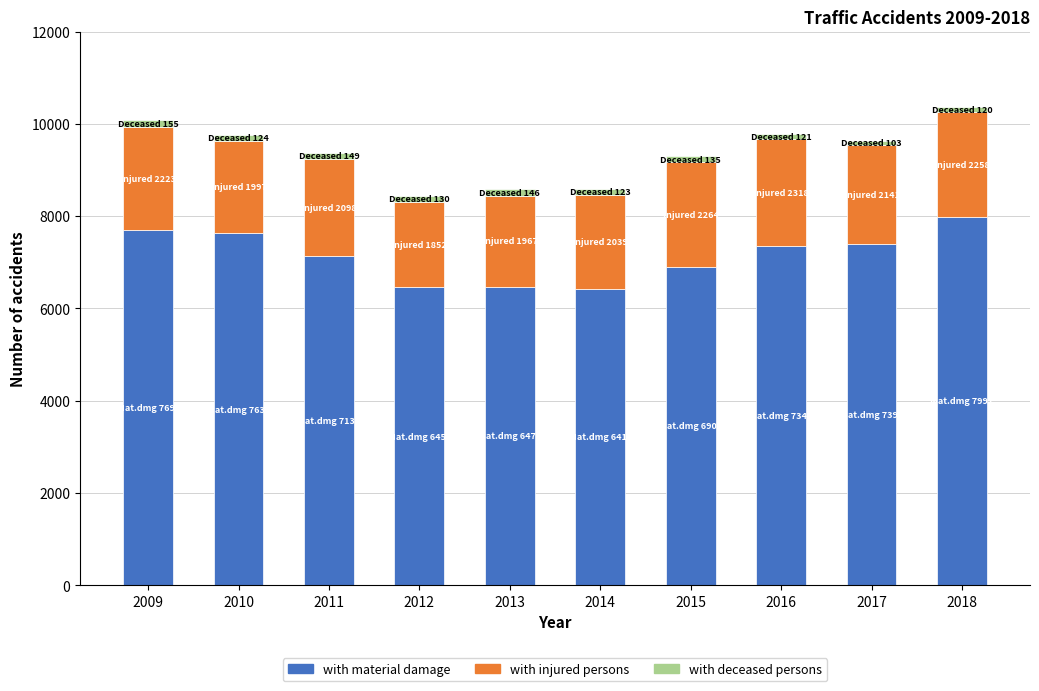

What is the average value of the with material damage series?

7144